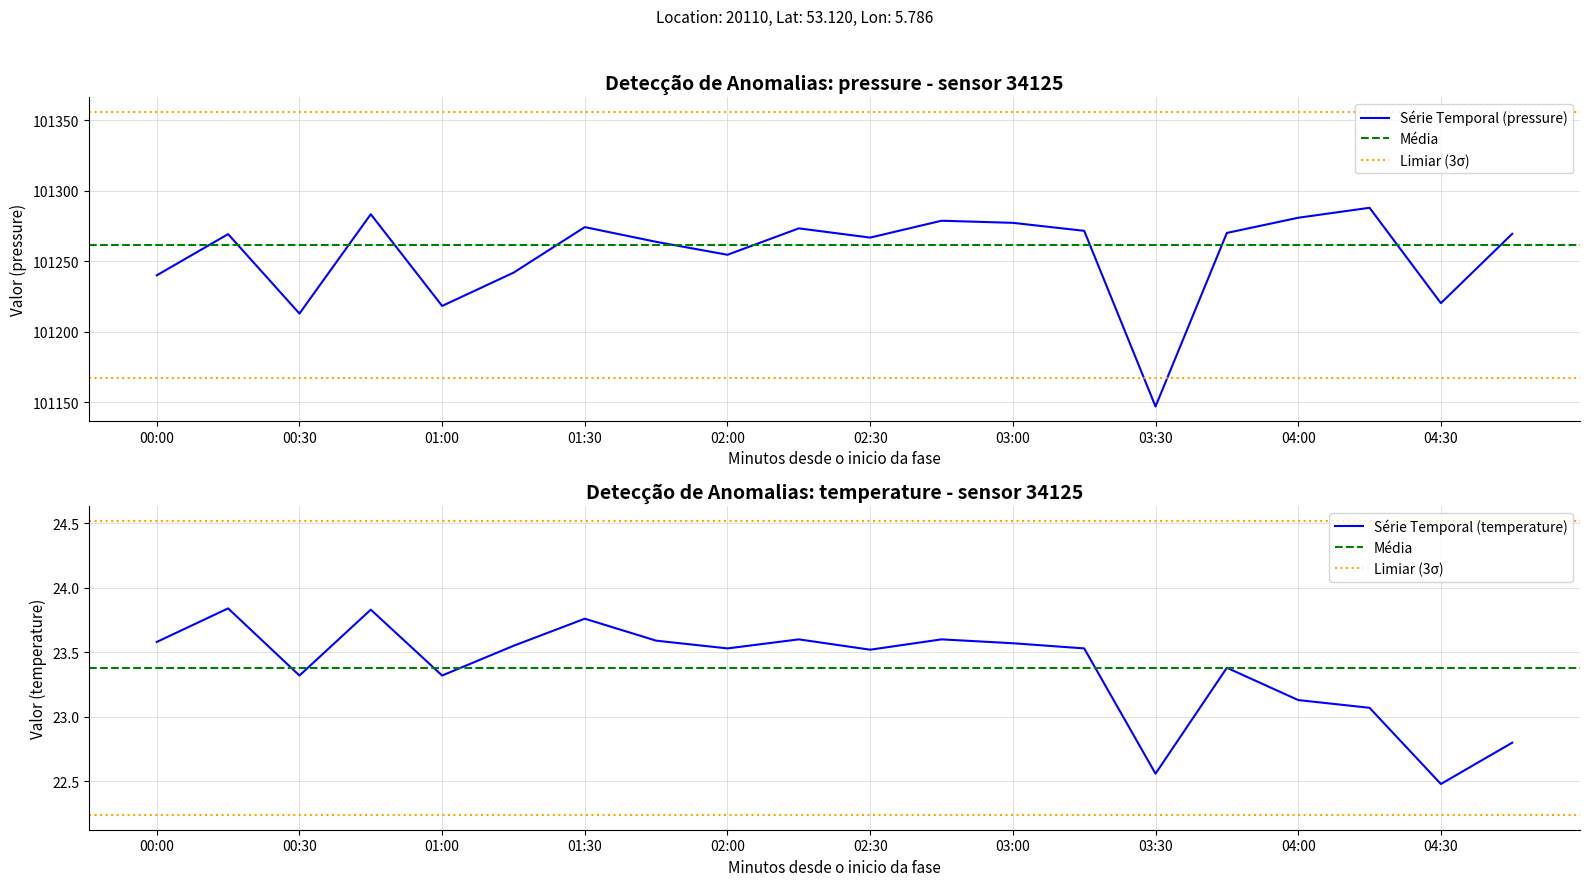

Which series has the largest range (max minus min)?

pressure